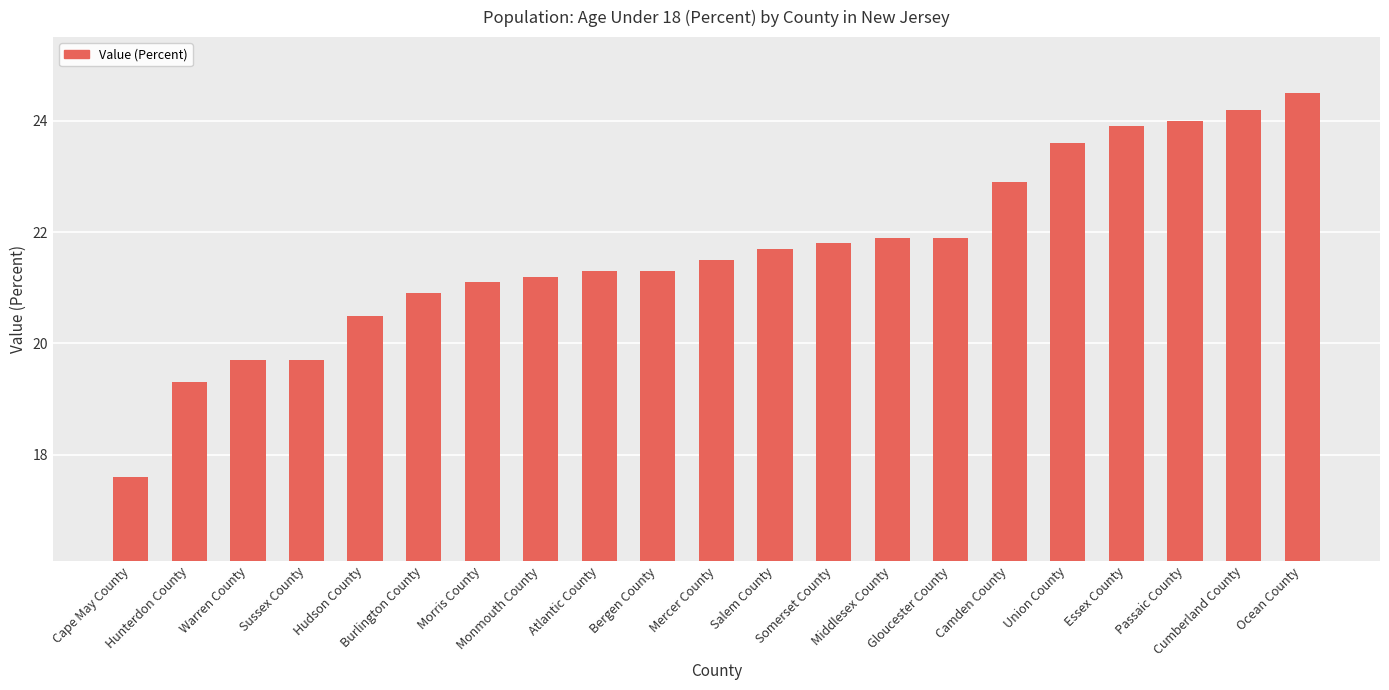

What is the difference between the values at Middlesex County and Warren County?

2.2